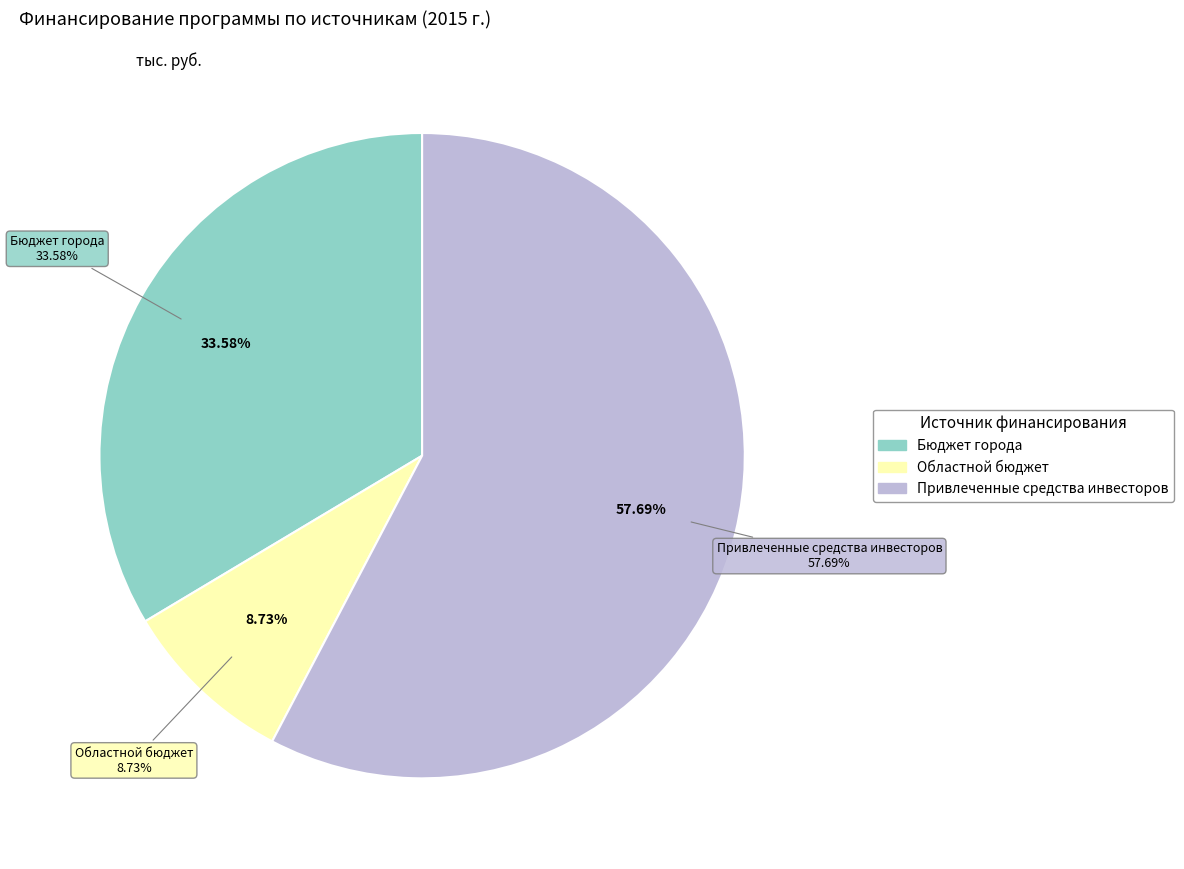

Which has a higher value, Привлеченные средства инвесторов or Бюджет города?

Привлеченные средства инвесторов